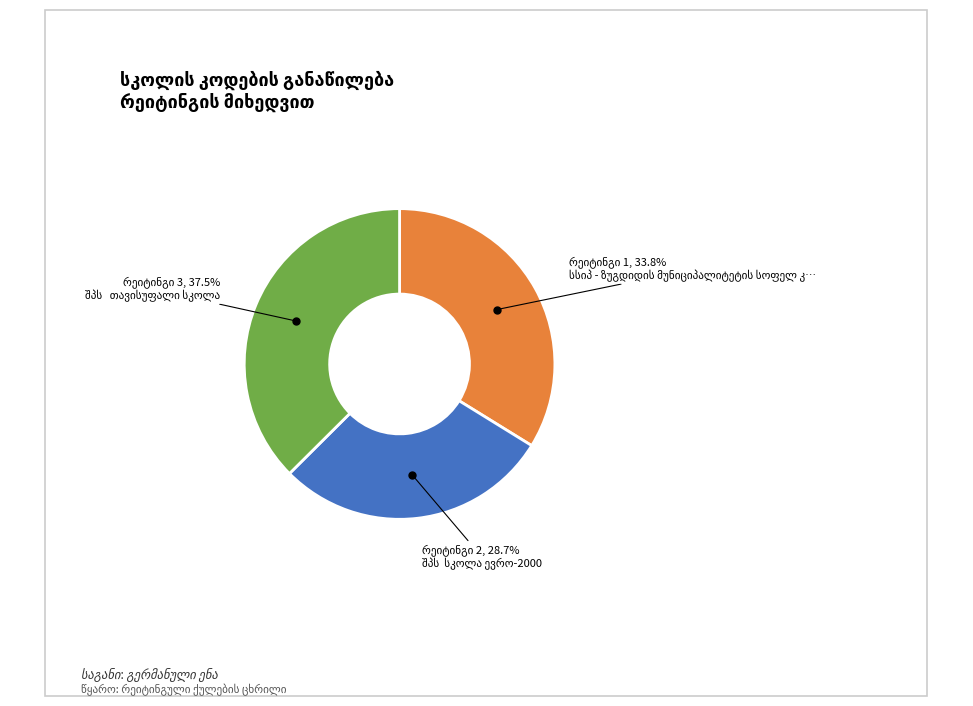

How many slices are in this pie chart?

3